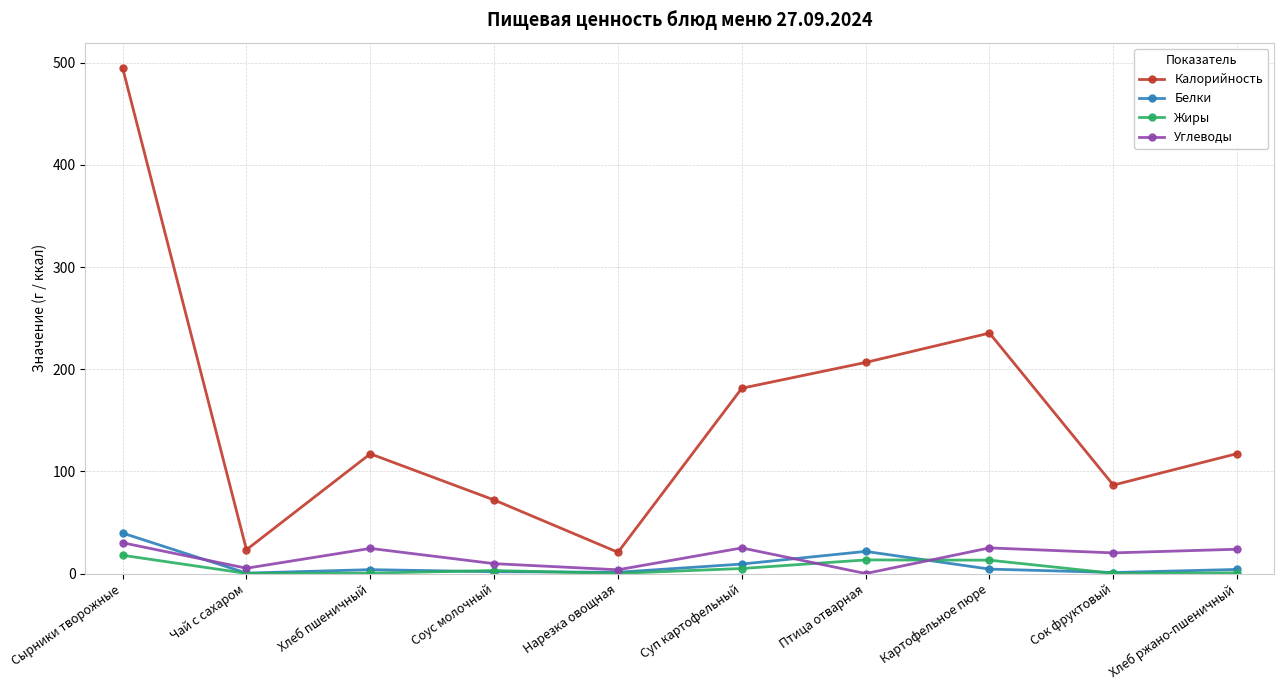

True or false: Белки and Жиры intersect in this chart.

True